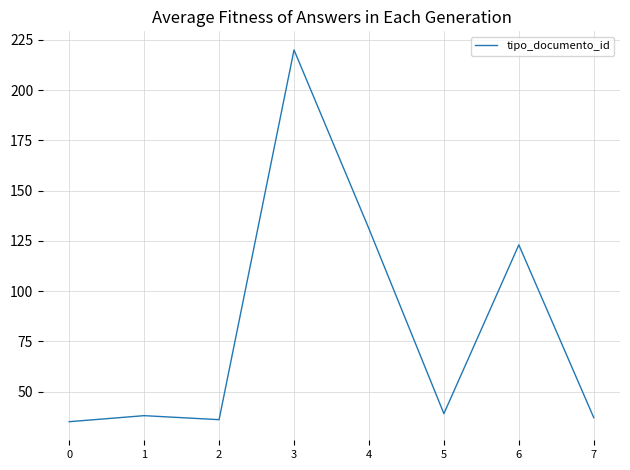

Is it true that the value at 3 is 220?

True